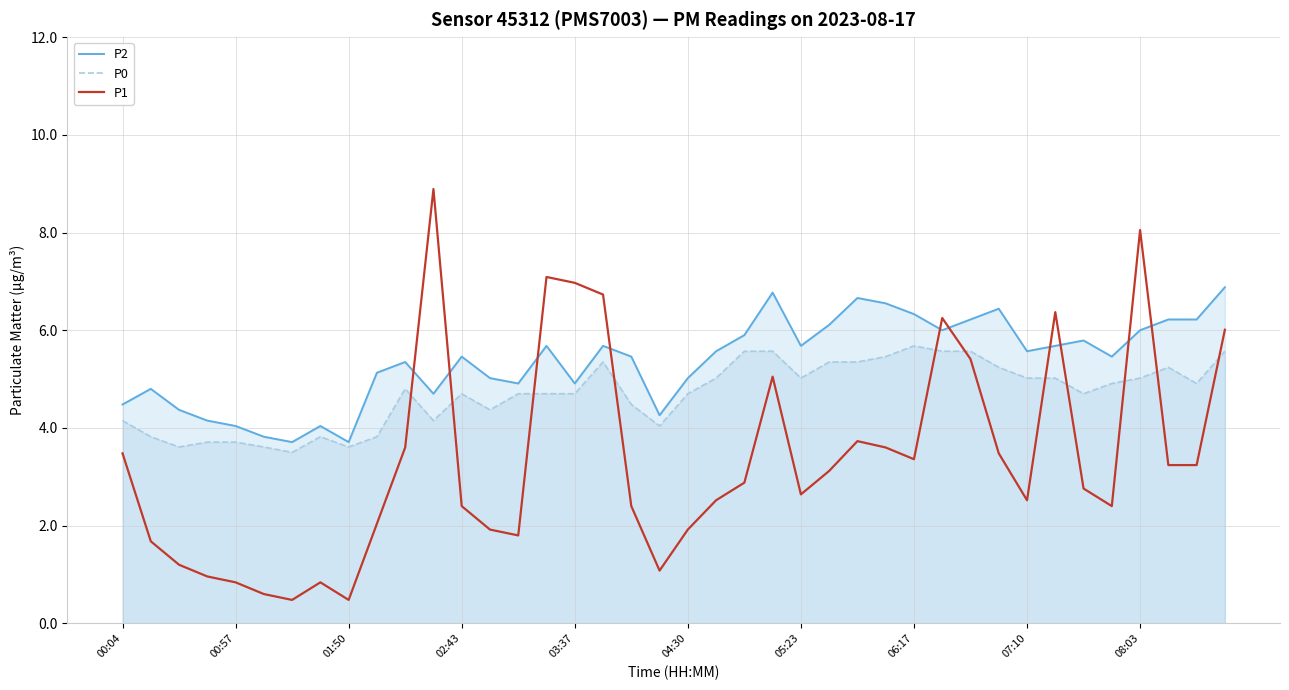

True or false: P2 has more than 1 interior local peaks.

True